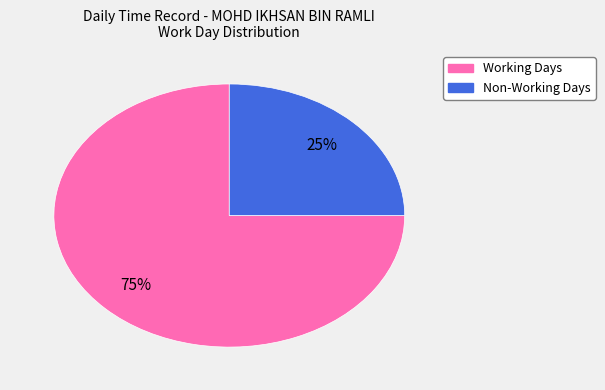

To the nearest percent, what is the average slice percentage?

50%